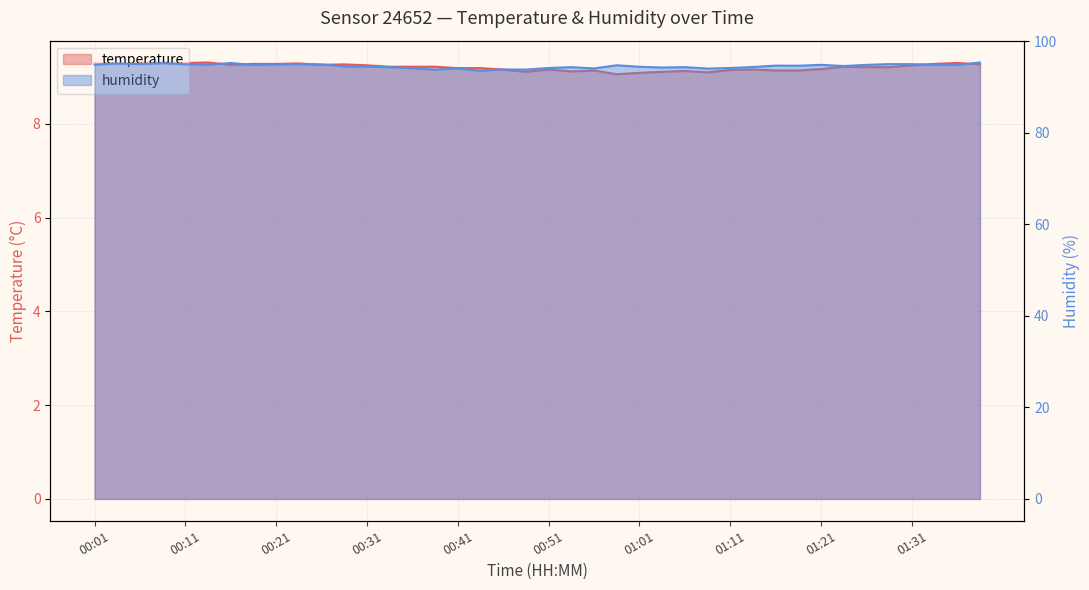

What is the difference between the maximum and minimum values in the humidity series?

1.8